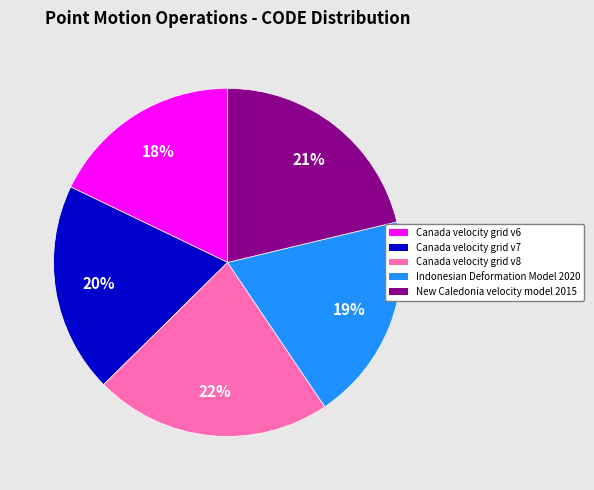

Is the sum of New Caledonia velocity model 2015 and Canada velocity grid v6 greater than half?

No